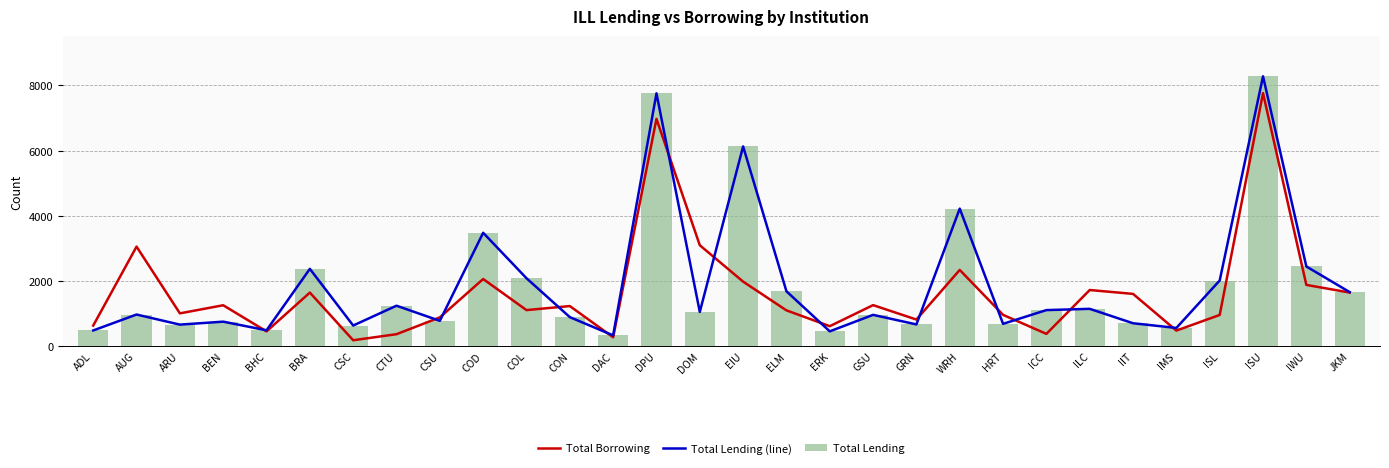

List the series in order of their peak value, highest first.

Total Lending (line), Total Lending, Total Borrowing